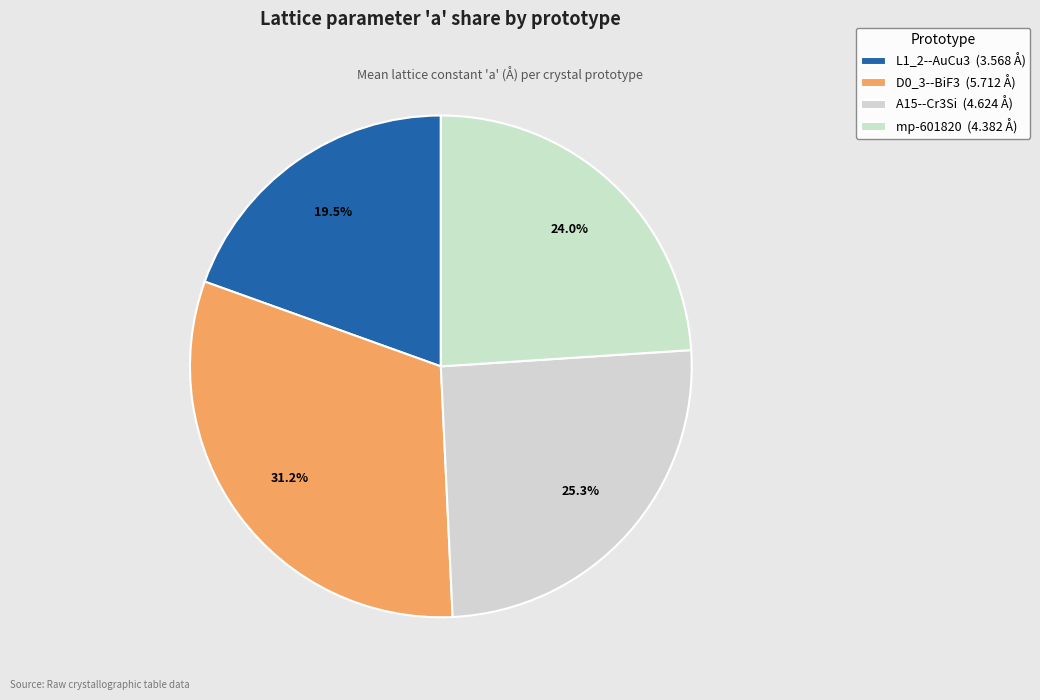

Between A15--Cr3Si and L1_2--AuCu3, which is larger?

A15--Cr3Si